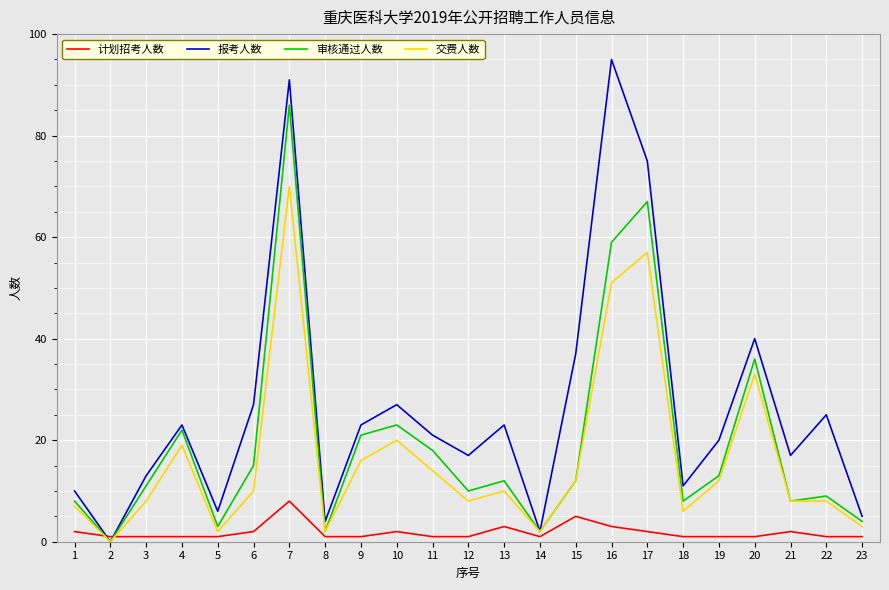

At which category does 交费人数 reach its first local valley?

2